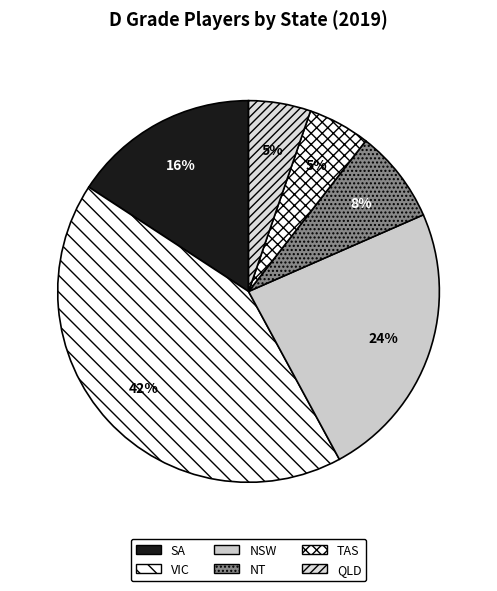

To the nearest percent, what is the average slice percentage?

17%